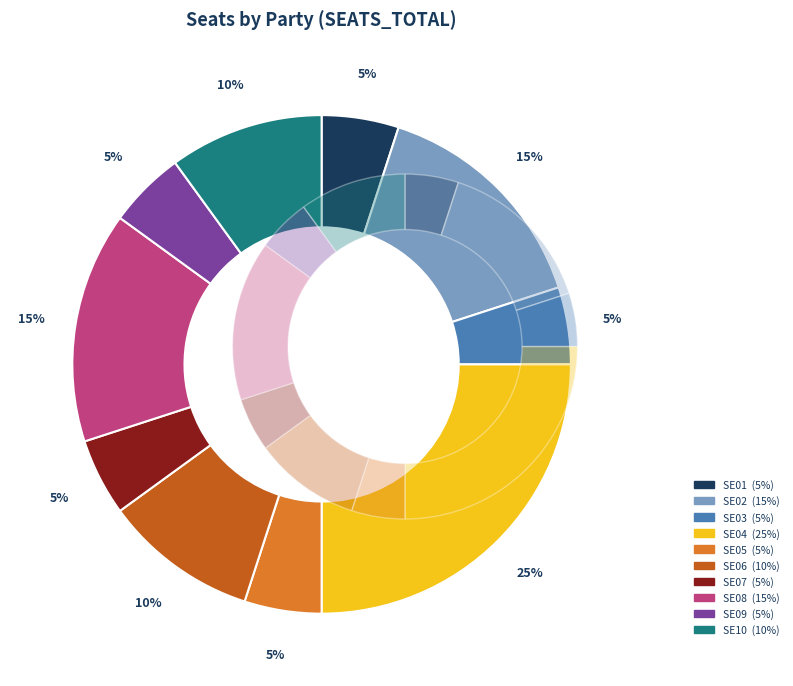

What portion of the pie excludes SE06?

90.0%